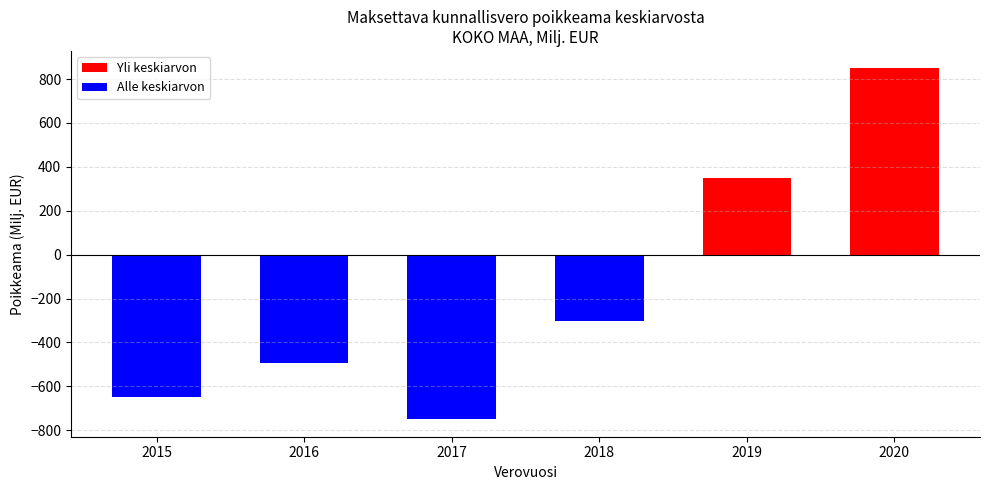

Rank the categories by value from lowest to highest.

2017, 2015, 2016, 2018, 2019, 2020